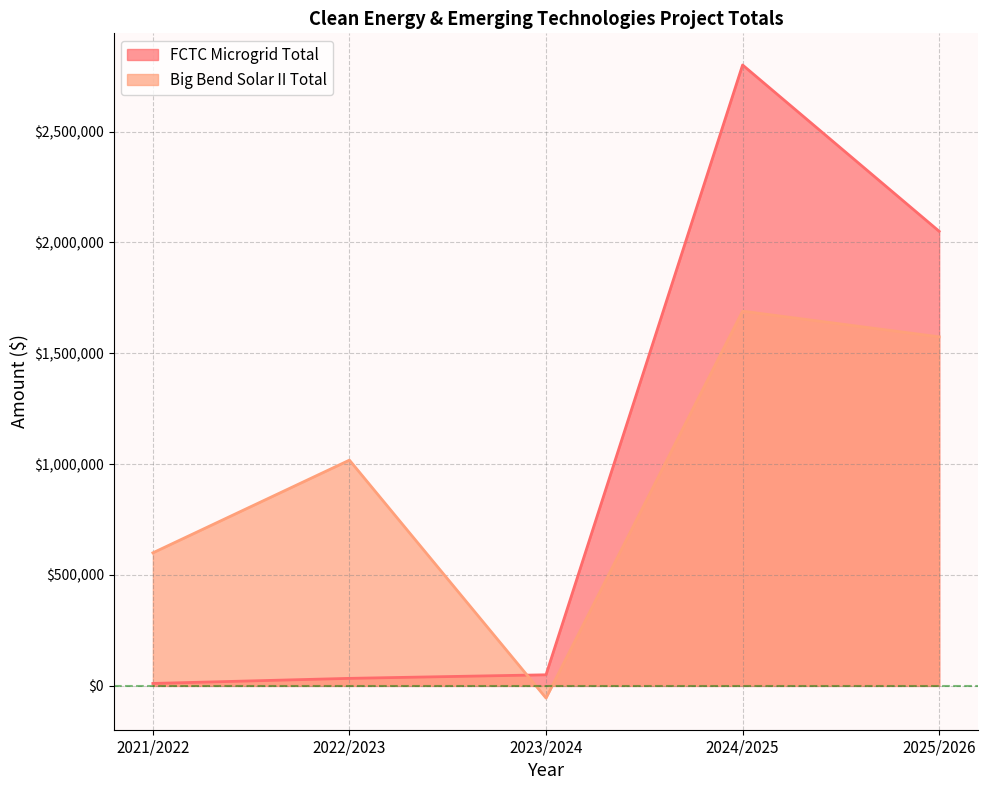

Which series has the largest total across all categories?

FCTC Microgrid Total